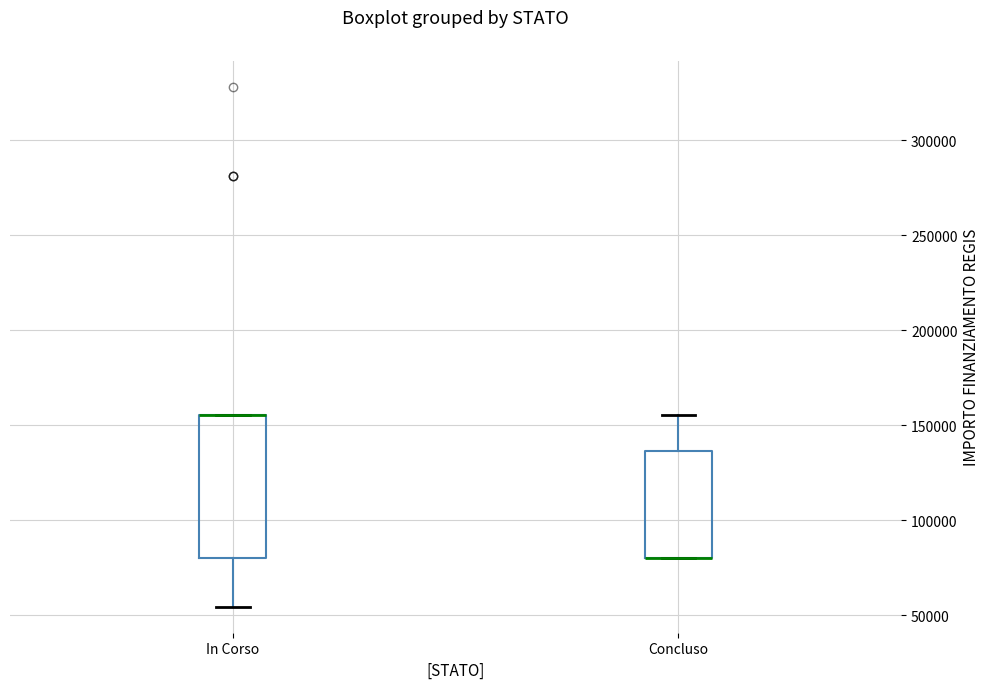

Reading left to right, transcribe this box plot: for each box, give where its median line is, the range the box spans, and where its two whiskers end, as read against the y-axis. The values are not printed on the chart, so give them approximately, as read against the axis.

In Corso: median 155000 (drawn on the box's upper edge), box 80000 to 155000, whiskers 55000 to 155000
Concluso: median 80000 (drawn on the box's lower edge), box 80000 to 135000, whiskers 80000 to 155000